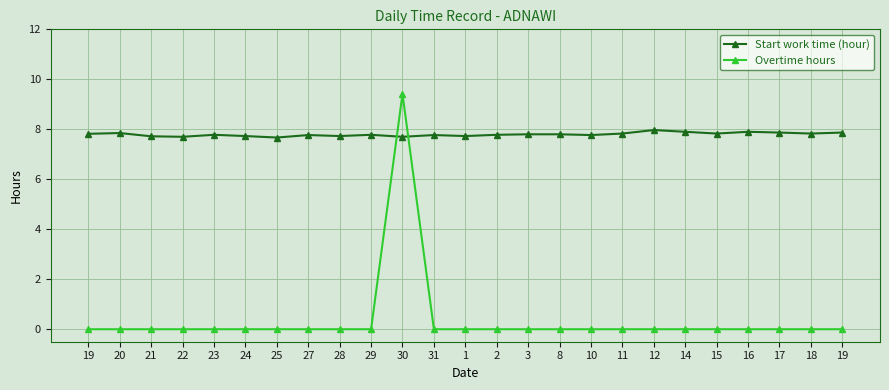

Does the chart have visible grid lines?

Yes